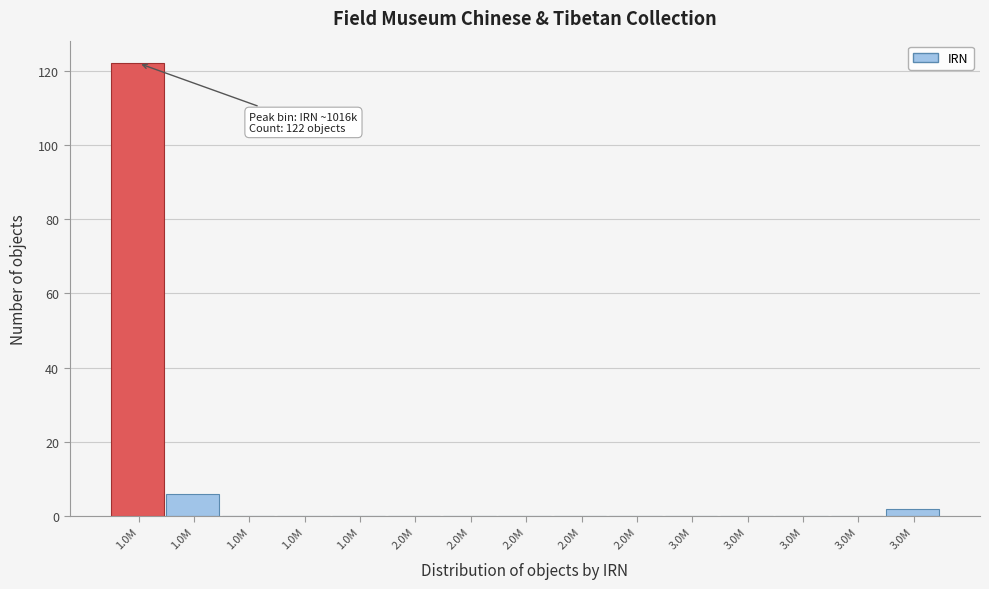

How many data points does each series have?

15